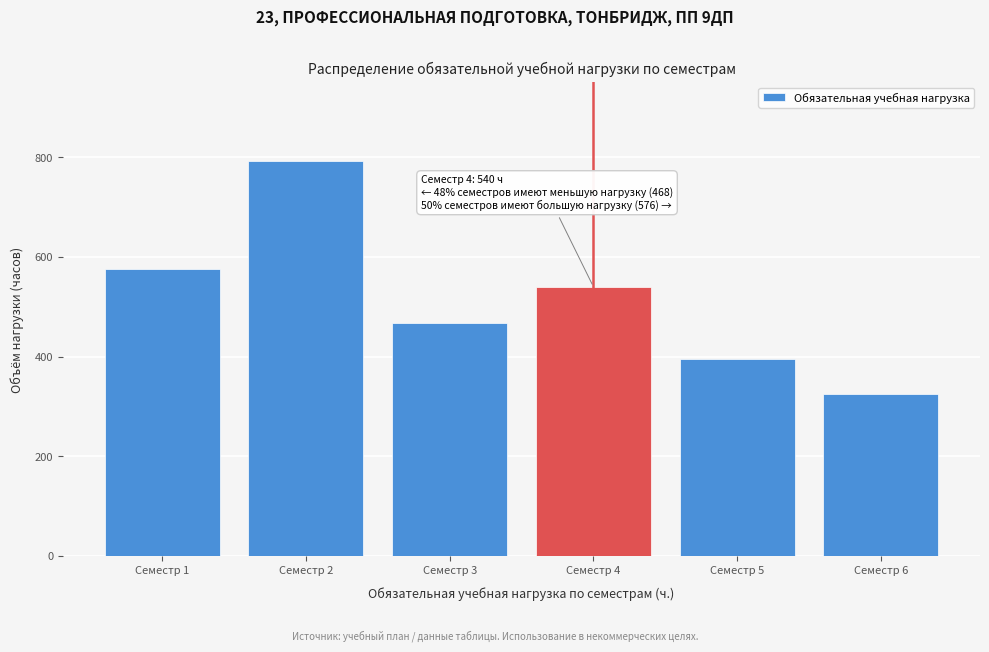

Reading right to left, list all the values displayed in this chart.

Семестр 6=324	Семестр 5=396	Семестр 4=540	Семестр 3=468	Семестр 2=792	Семестр 1=576